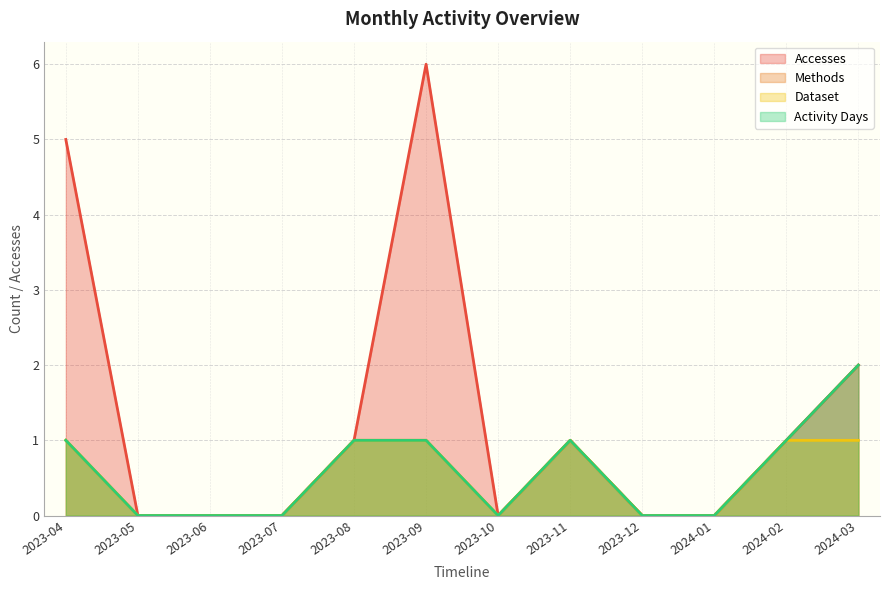

Reading right to left, transcribe all the data shown in this chart.

Accesses: 2	1	0	0	1	0	6	1	0	0	0	5
Methods: 2	1	0	0	1	0	1	1	0	0	0	1
Dataset: 1	1	0	0	1	0	1	1	0	0	0	1
Activity Days: 2	1	0	0	1	0	1	1	0	0	0	1